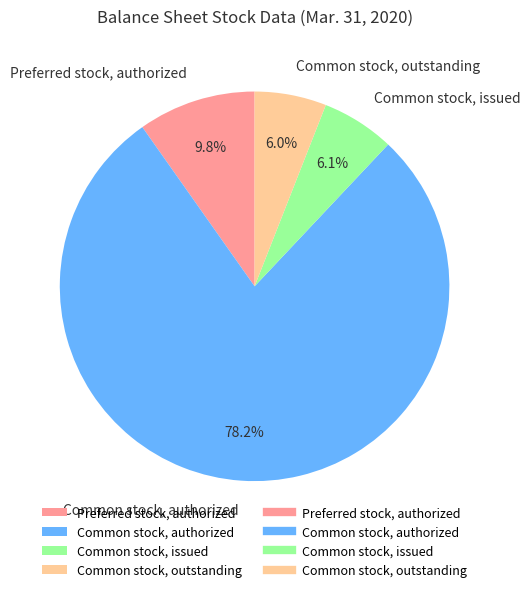

To the nearest percent, what percentage of the pie is Preferred stock, authorized?

10%